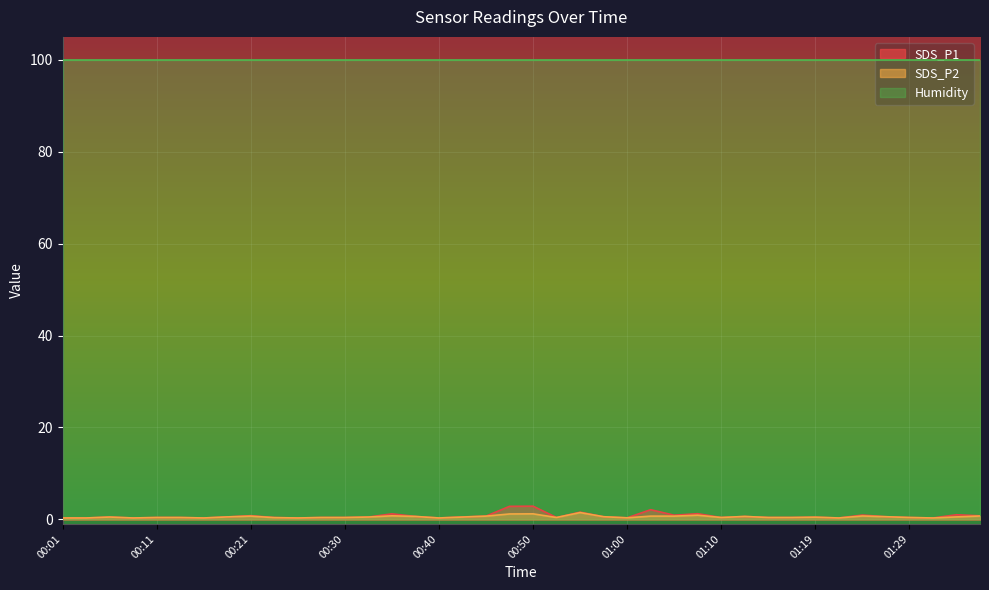

What is the maximum value for SDS_P2?

1.5